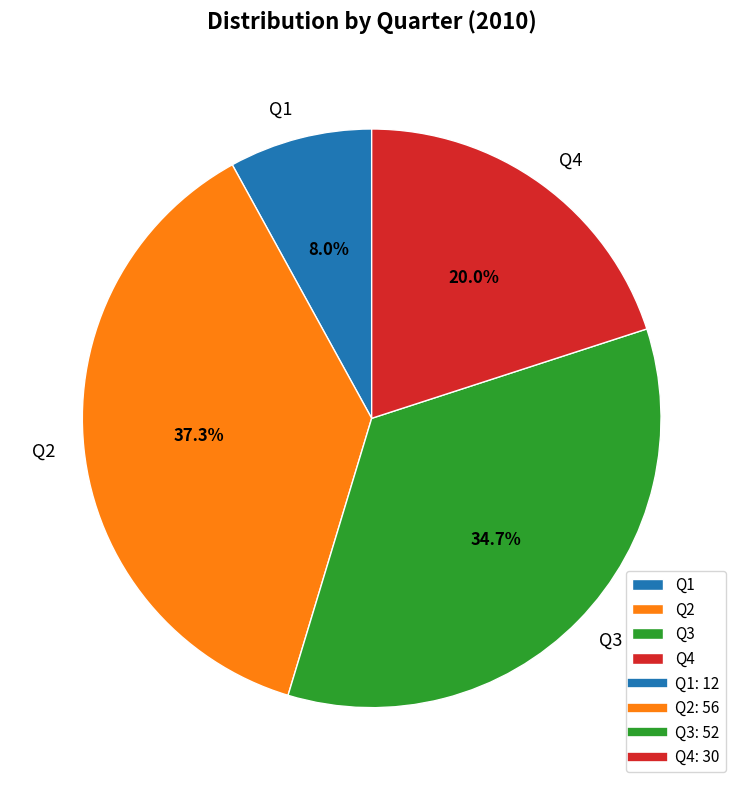

To the nearest percent, what percentage of the pie is Q2?

37%